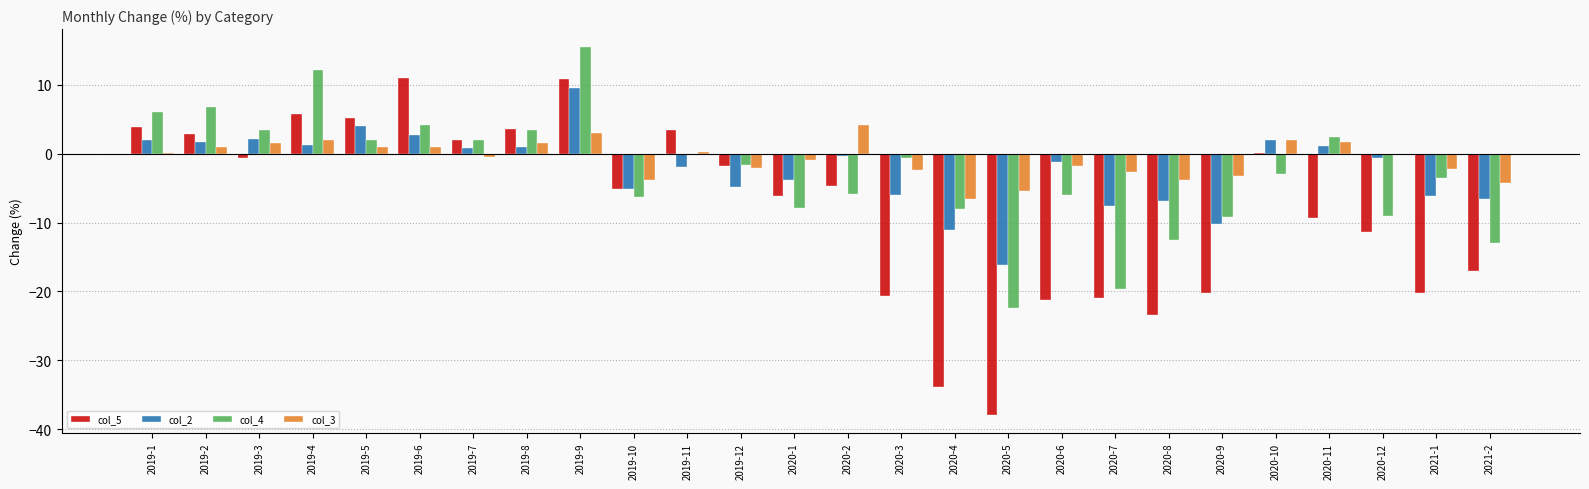

Where is col_5 nearest to the value -13?

2020-12